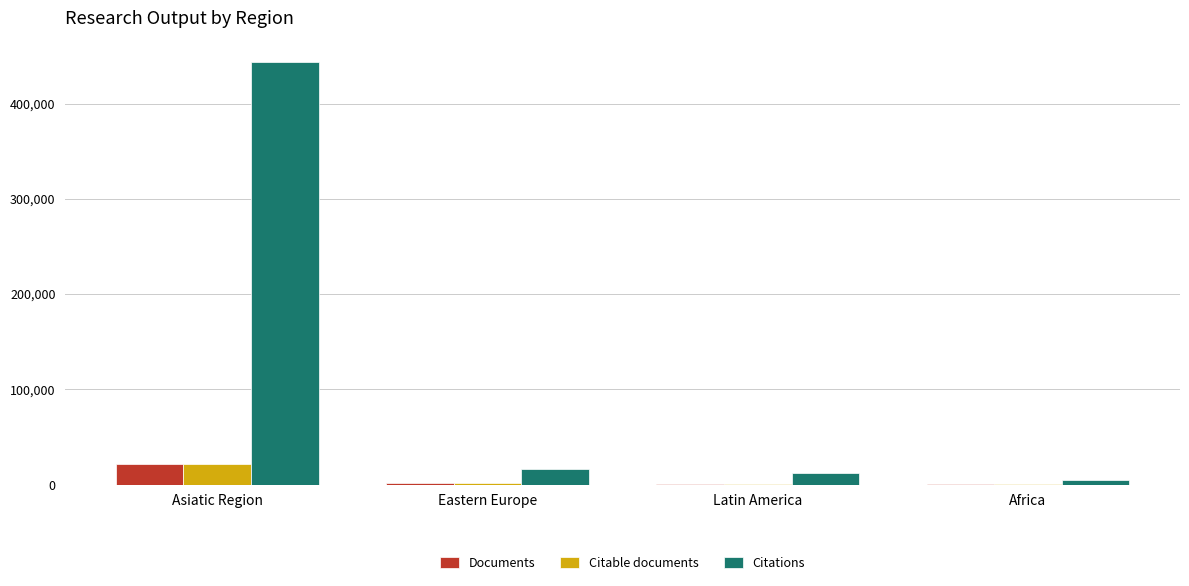

True or false: Documents has a value of 21878 at Asiatic Region.

True